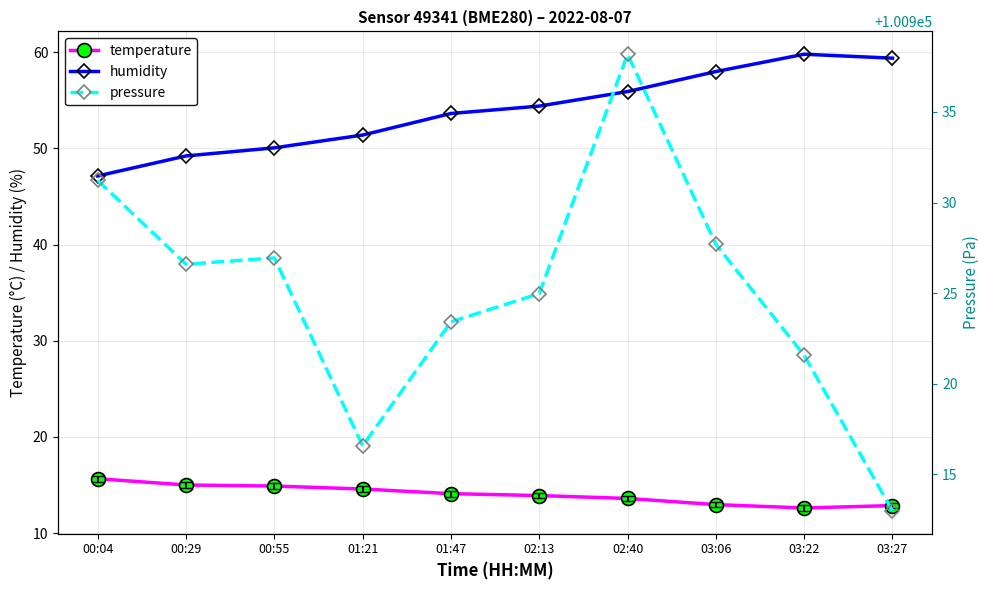

What is the difference between the maximum and minimum values in the humidity series?

12.6